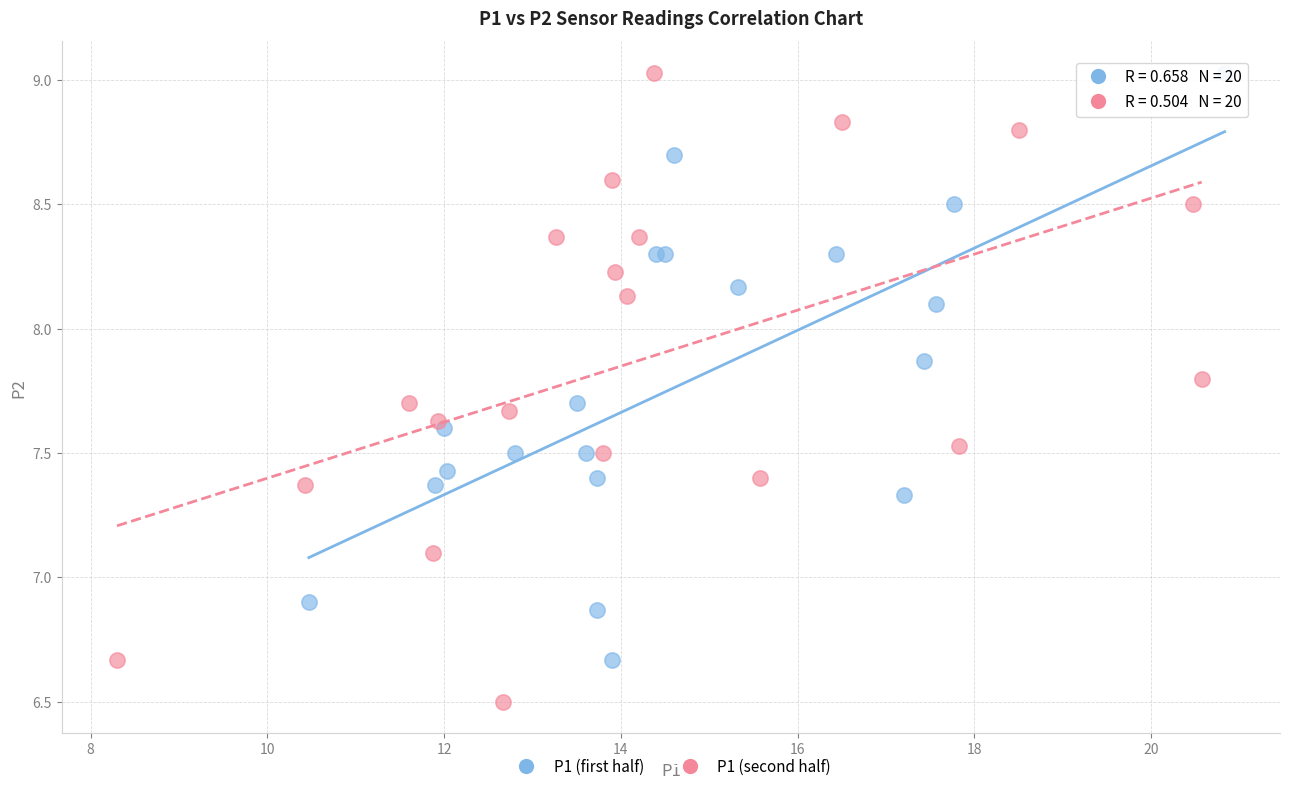

Which series contains the lowest Y value?

P1 (second half)